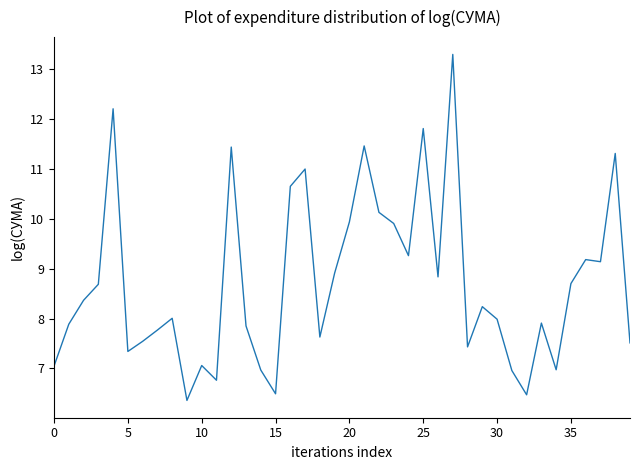

What is the minimum value shown in the chart?

6.4